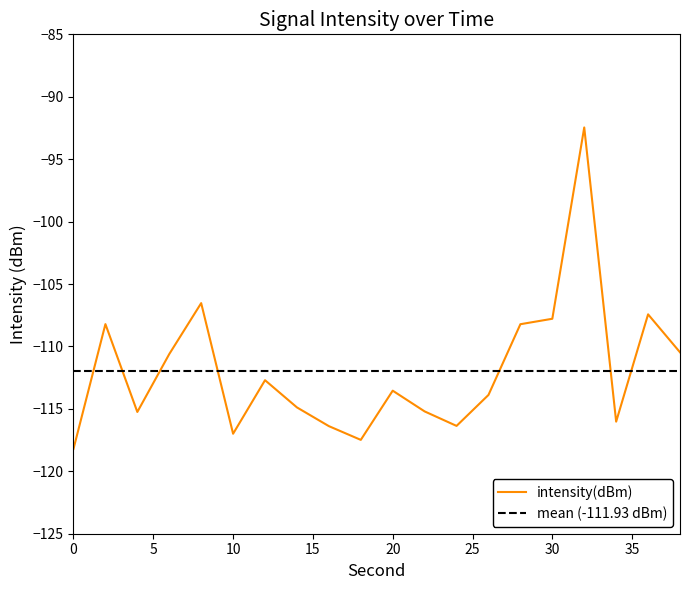

What is the sum of all values?

-2238.6